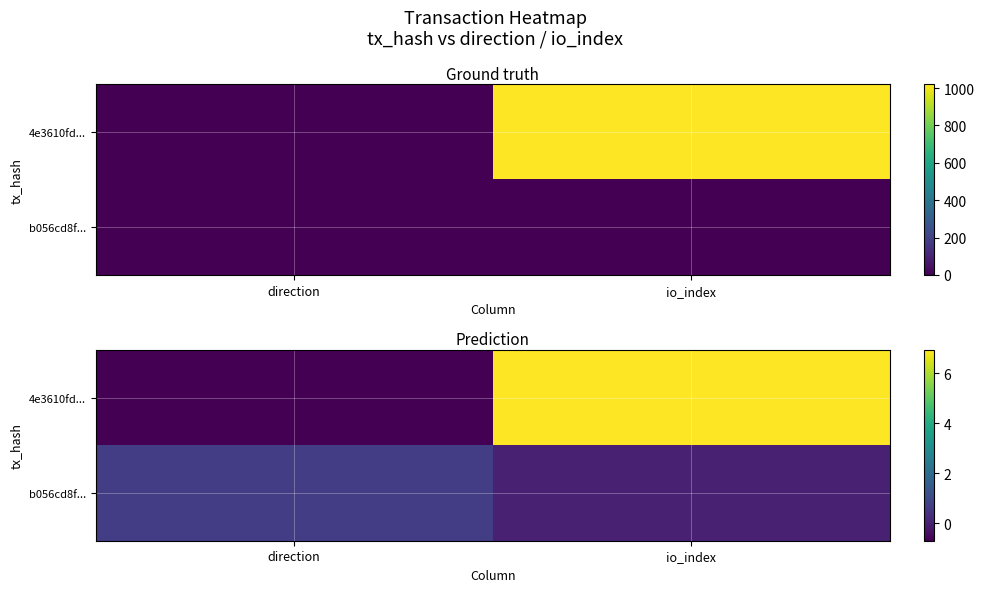

The b056cd8f... series shows 0.4 at io_index. True or false?

False